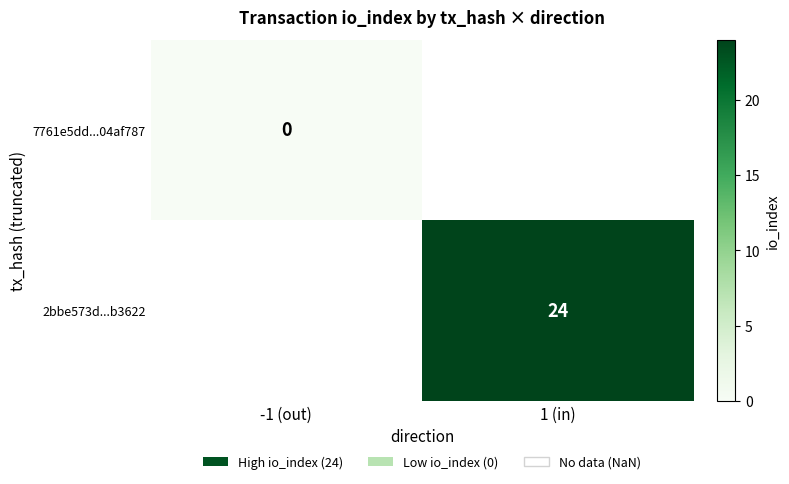

Is the value of 7761e5dd...04af787 at -1 (out) greater than the value of 2bbe573d...b3622 at 1 (in)?

No